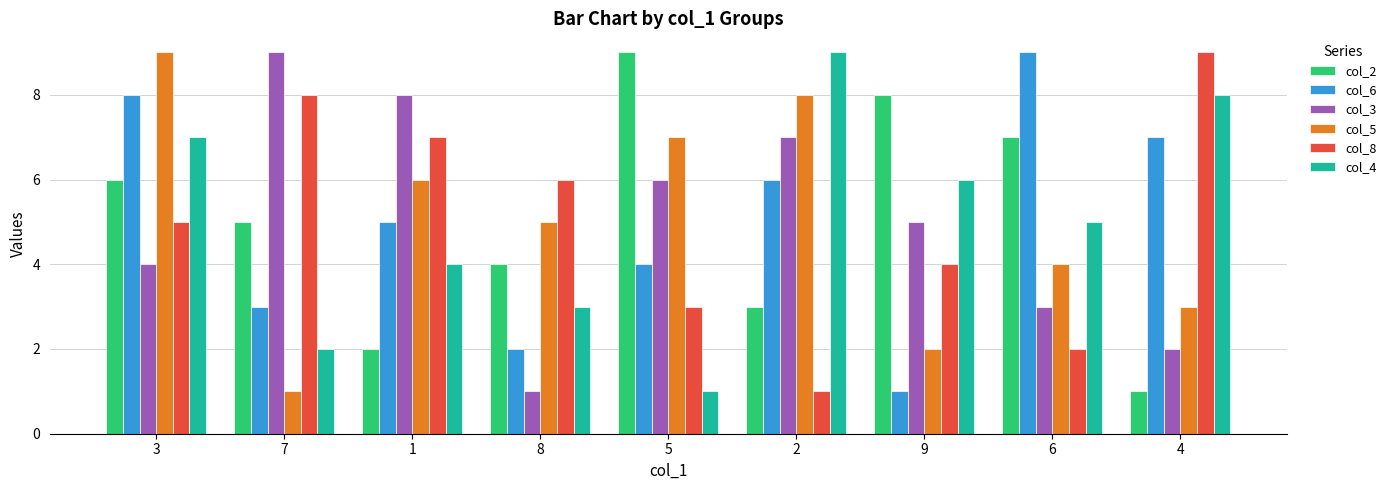

What is the smallest value displayed?

1